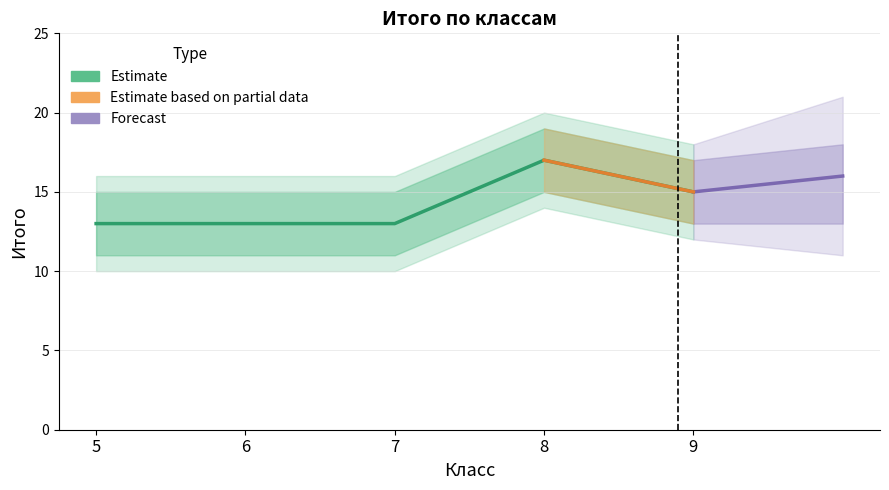

What is the smallest value displayed?

13